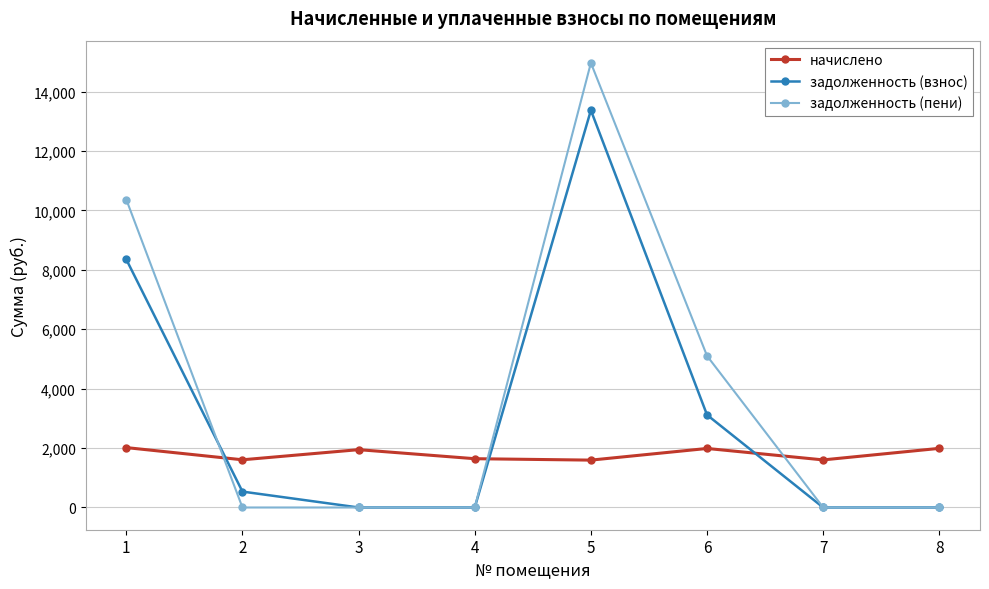

Which series ends up on top after the final intersection of начислено and задолженность (взнос)?

начислено